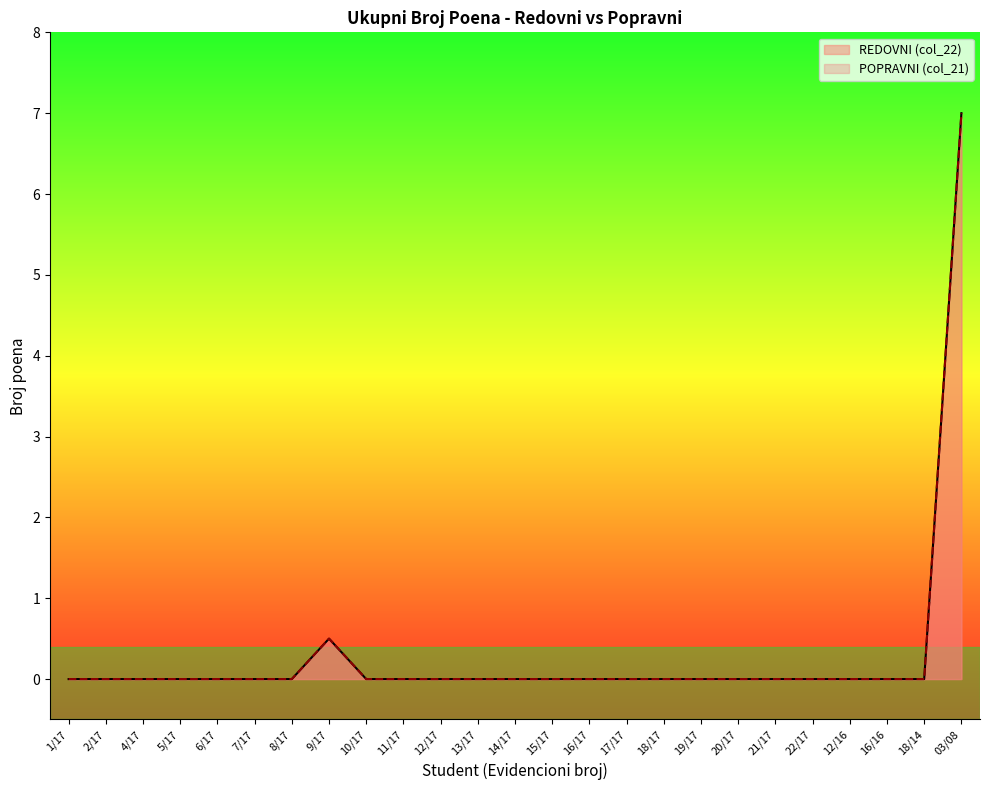

Reading left to right, transcribe all the data shown in this chart.

REDOVNI (col_22): 1/17=0.0	2/17=0.0	4/17=0.0	5/17=0.0	6/17=0.0	7/17=0.0	8/17=0.0	9/17=0.5	10/17=0.0	11/17=0.0	12/17=0.0	13/17=0.0	14/17=0.0	15/17=0.0	16/17=0.0	17/17=0.0	18/17=0.0	19/17=0.0	20/17=0.0	21/17=0.0	22/17=0.0	12/16=0.0	16/16=0.0	18/14=0.0	03/08=7.0
POPRAVNI (col_21): 1/17=0.0	2/17=0.0	4/17=0.0	5/17=0.0	6/17=0.0	7/17=0.0	8/17=0.0	9/17=0.5	10/17=0.0	11/17=0.0	12/17=0.0	13/17=0.0	14/17=0.0	15/17=0.0	16/17=0.0	17/17=0.0	18/17=0.0	19/17=0.0	20/17=0.0	21/17=0.0	22/17=0.0	12/16=0.0	16/16=0.0	18/14=0.0	03/08=7.0